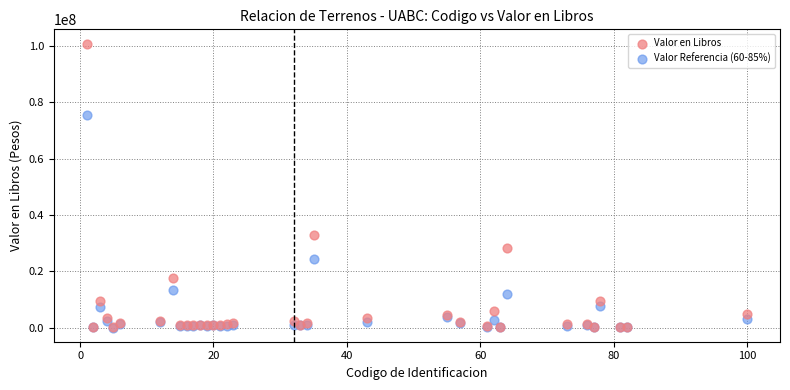

Across all series, what Y value is closest to 50457809?

32856333.7